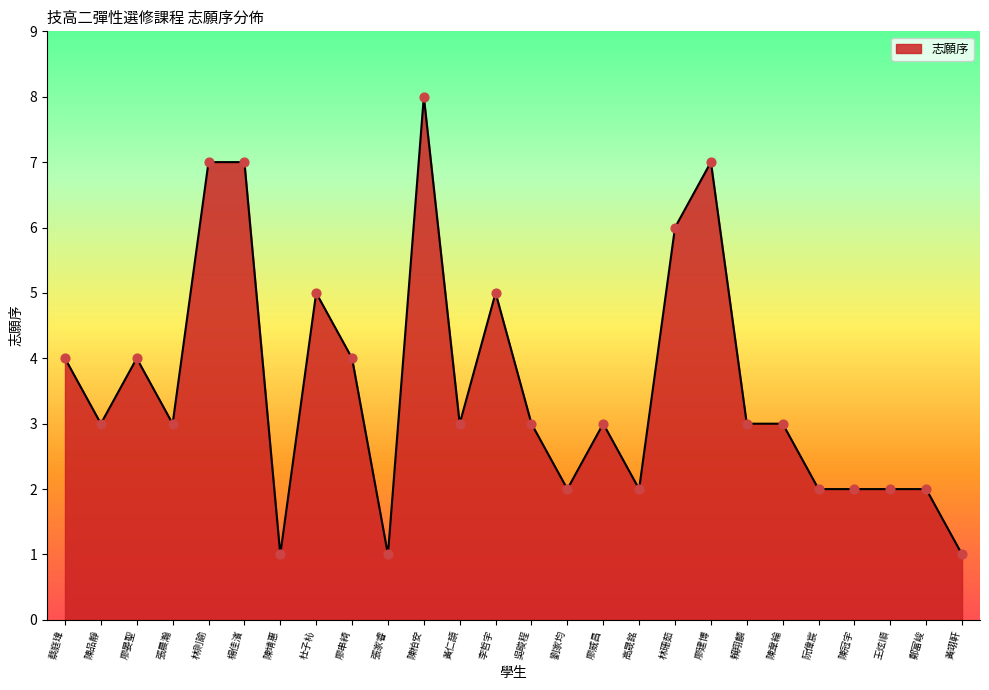

What is the change in value from 林則諭 to 賴翔麟?

-4